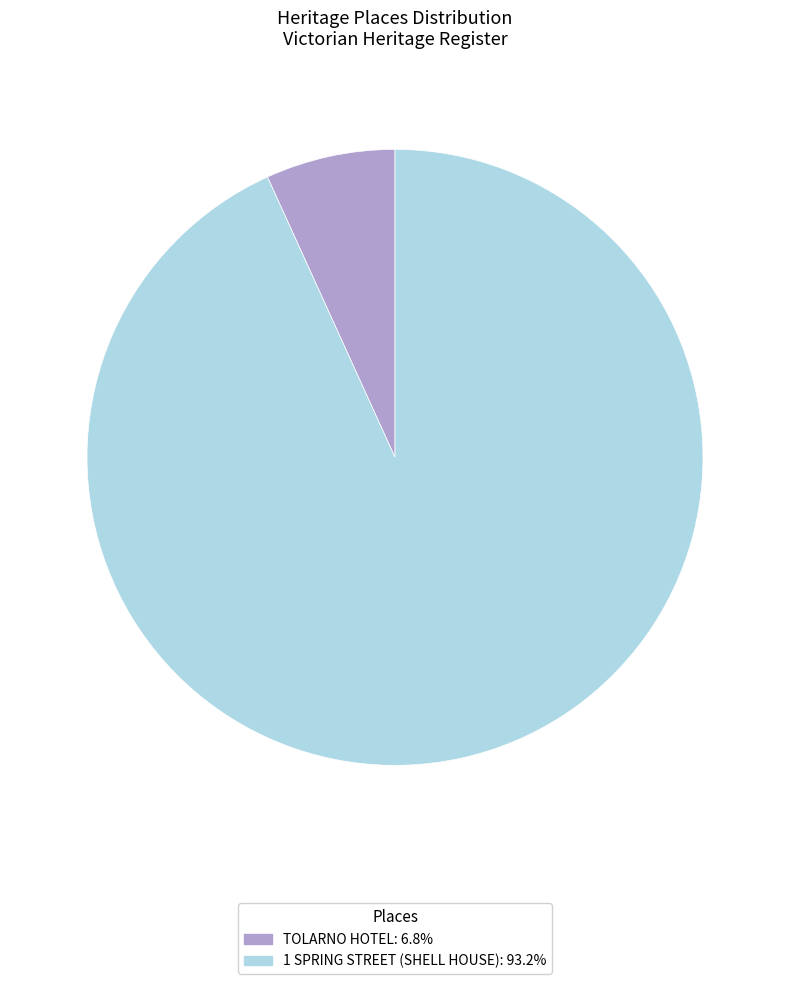

Is the sum of 1 SPRING STREET (SHELL HOUSE): 93.2% and TOLARNO HOTEL: 6.8% greater than half?

Yes